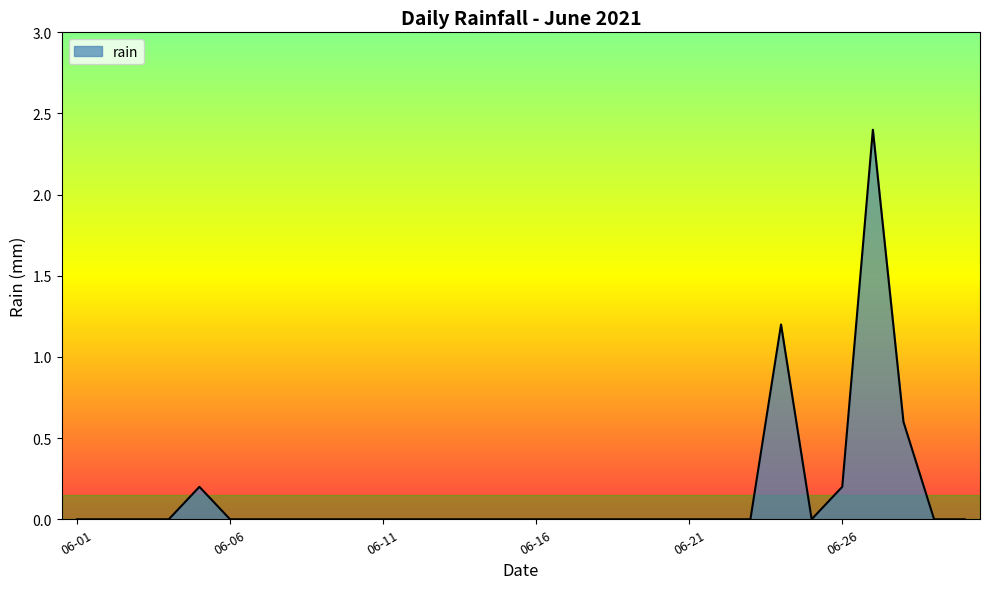

How many lines are shown in the chart?

1